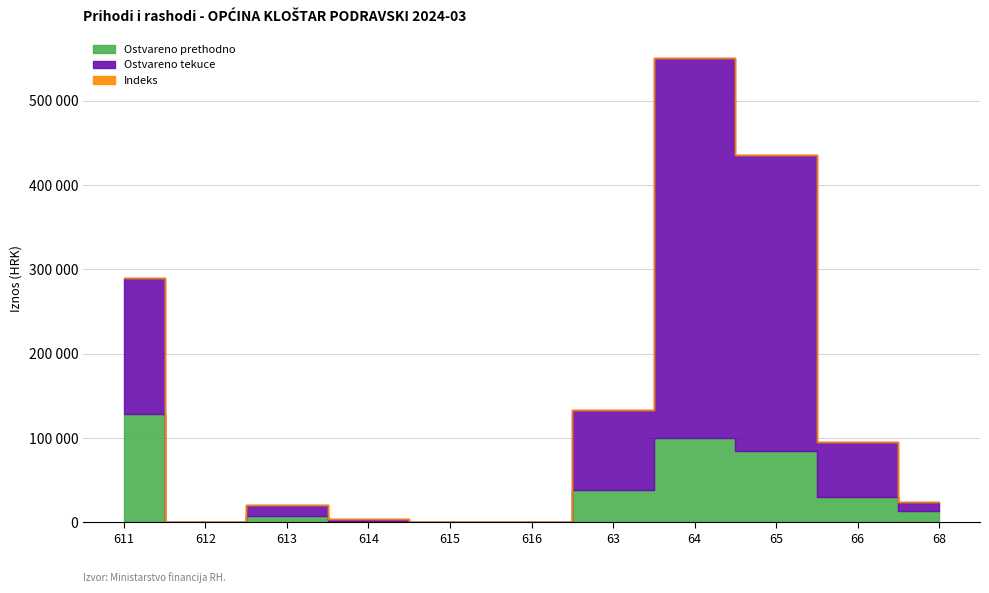

True or false: Ostvareno prethodno and Ostvareno tekuce cross at least once.

False